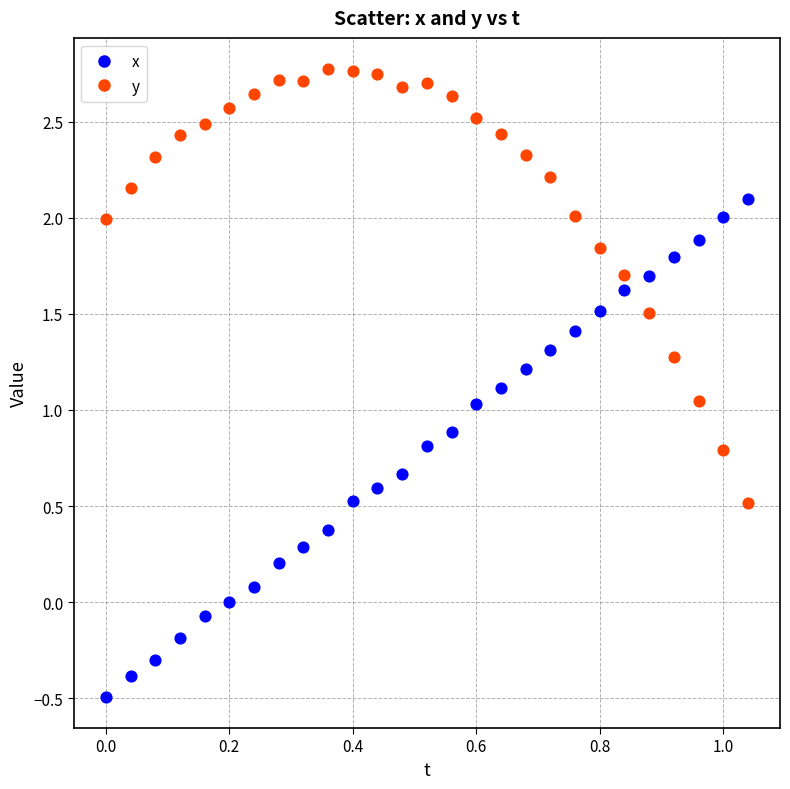

Which series has the widest spread of Y values?

x